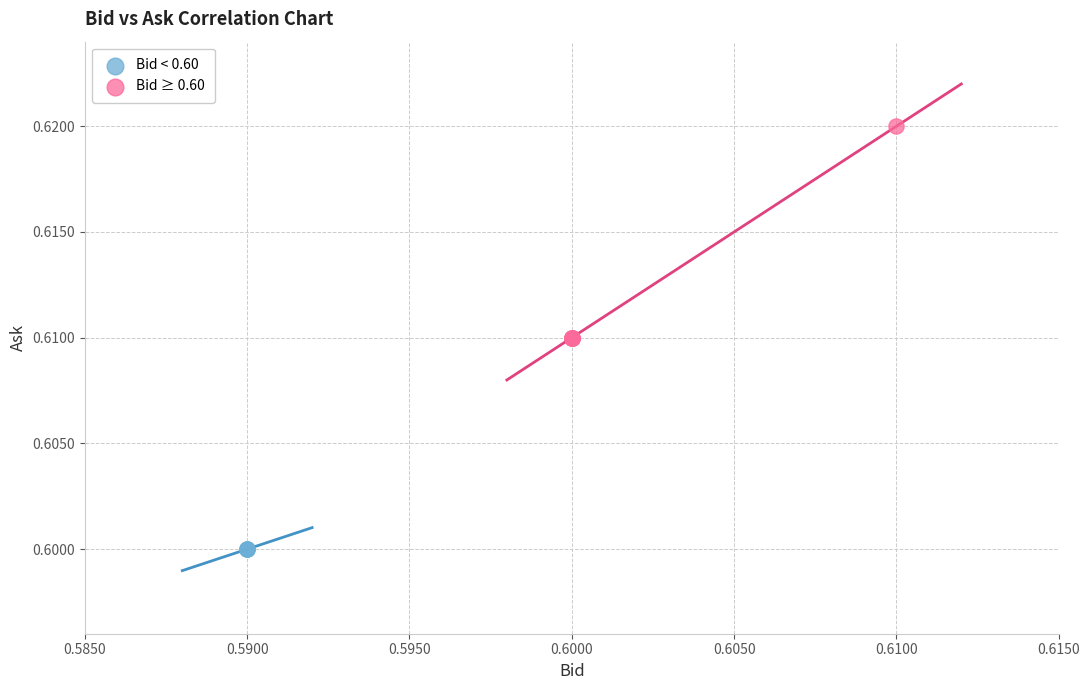

Which series reaches the maximum Y coordinate?

Bid ≥ 0.60